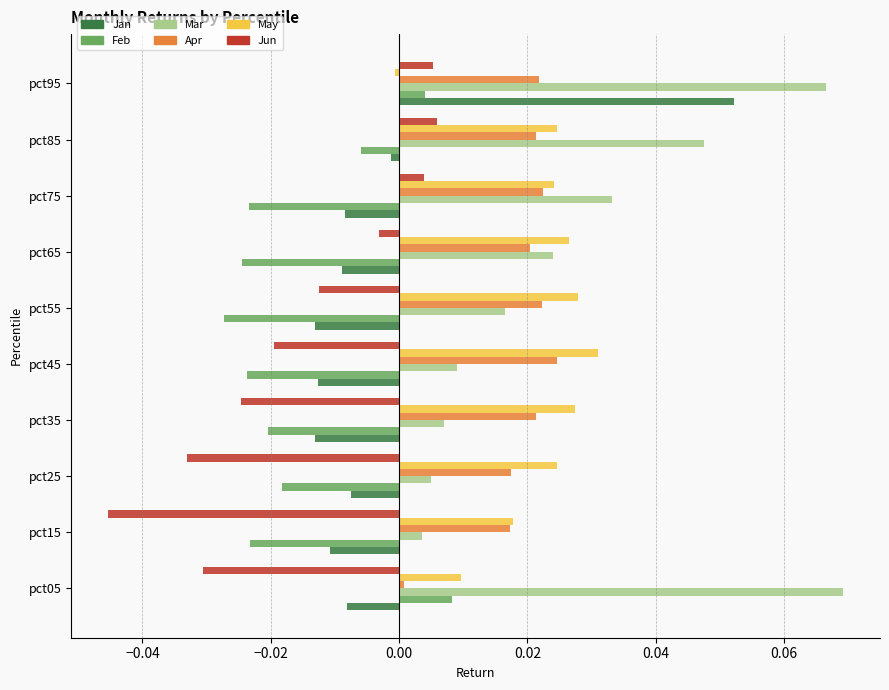

What are all the series names shown in the legend?

Jan, Feb, Mar, Apr, May, Jun